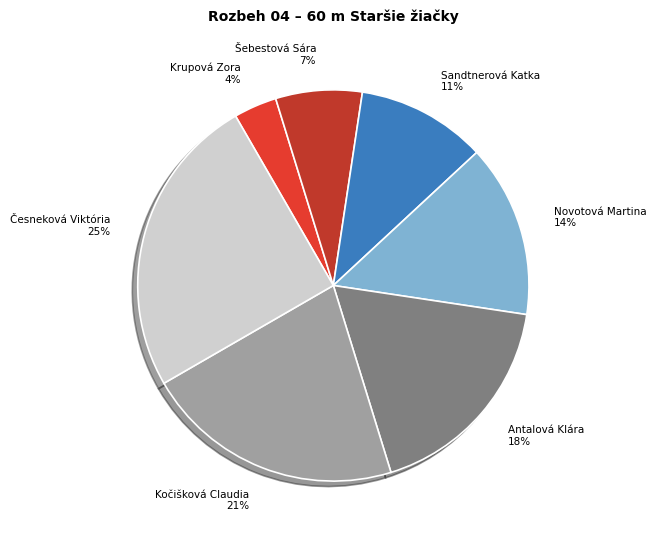

Is the sum of Sandtnerová Katka and Antalová Klára greater than half?

No